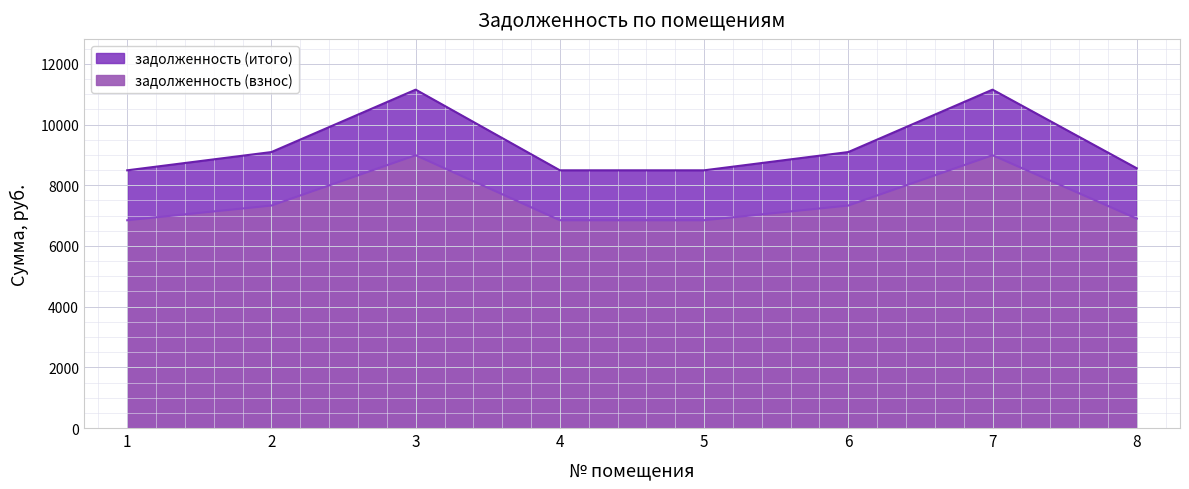

What are all the series names shown in the legend?

задолженность (взнос), задолженность (итого)